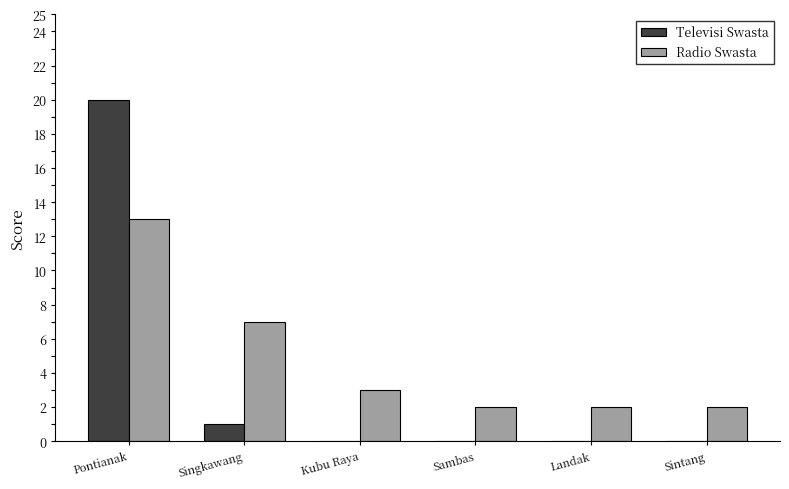

What is the average value of the Radio Swasta series?

5